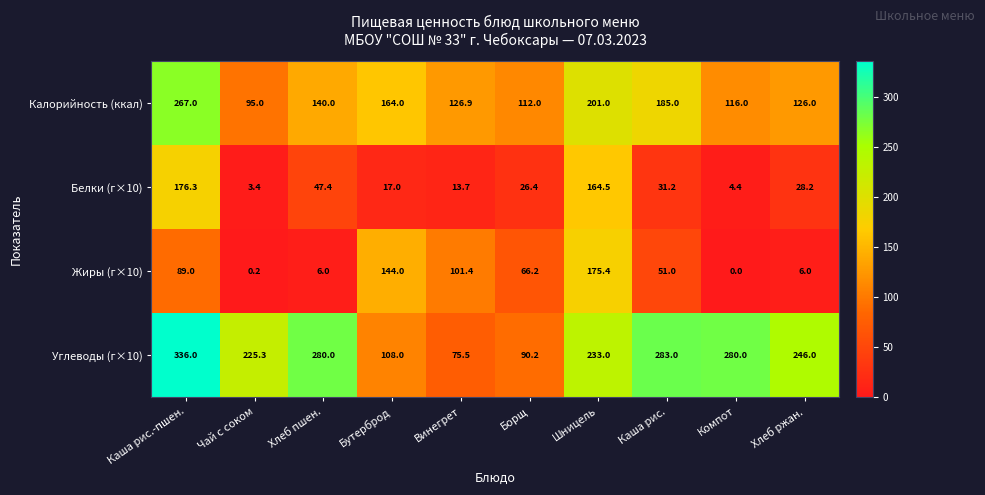

What is the difference between the maximum and minimum values in the Белки (г×10) series?

172.9